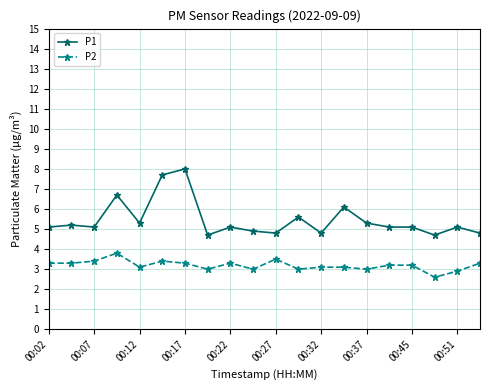

What is the difference between the maximum and minimum values in the P2 series?

1.2